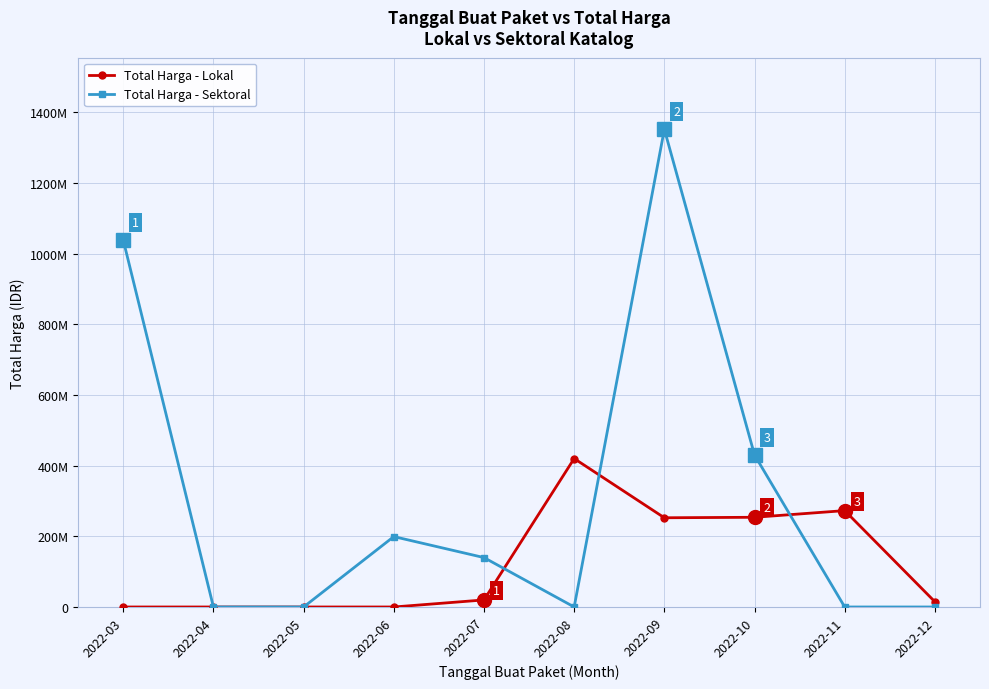

At which category does the chart reach its peak across all series?

2022-09